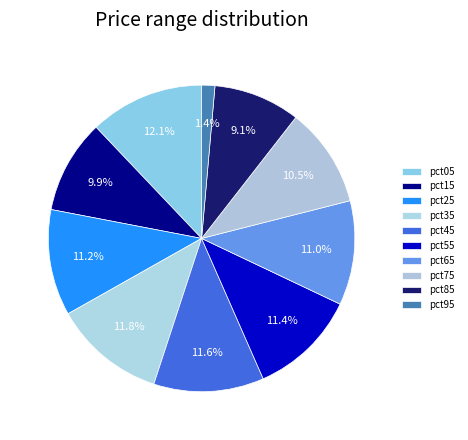

How many slices are in this pie chart?

10